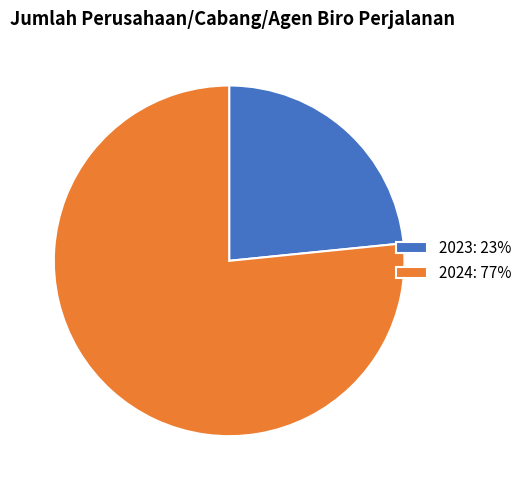

Combined, do 2024 and 2023 account for over 50%?

Yes